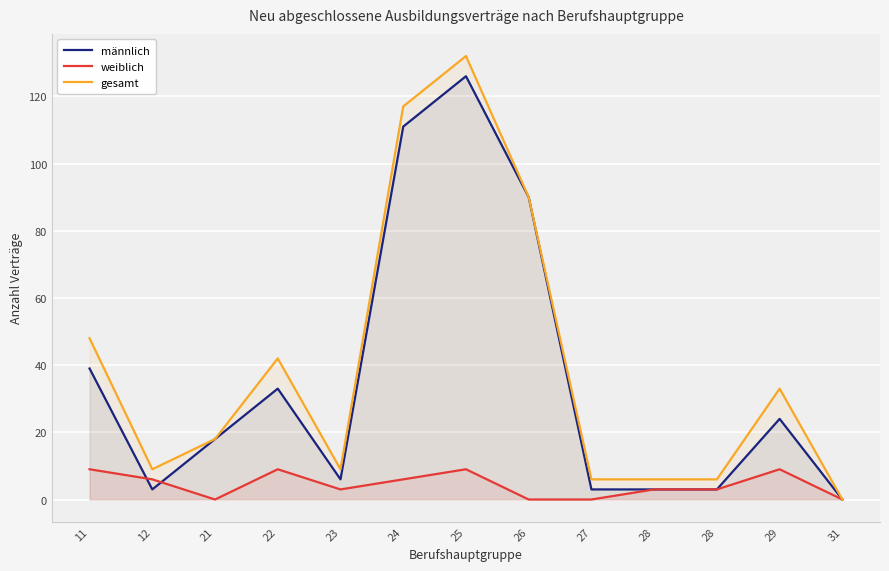

True or false: gesamt and männlich cross at least once.

False